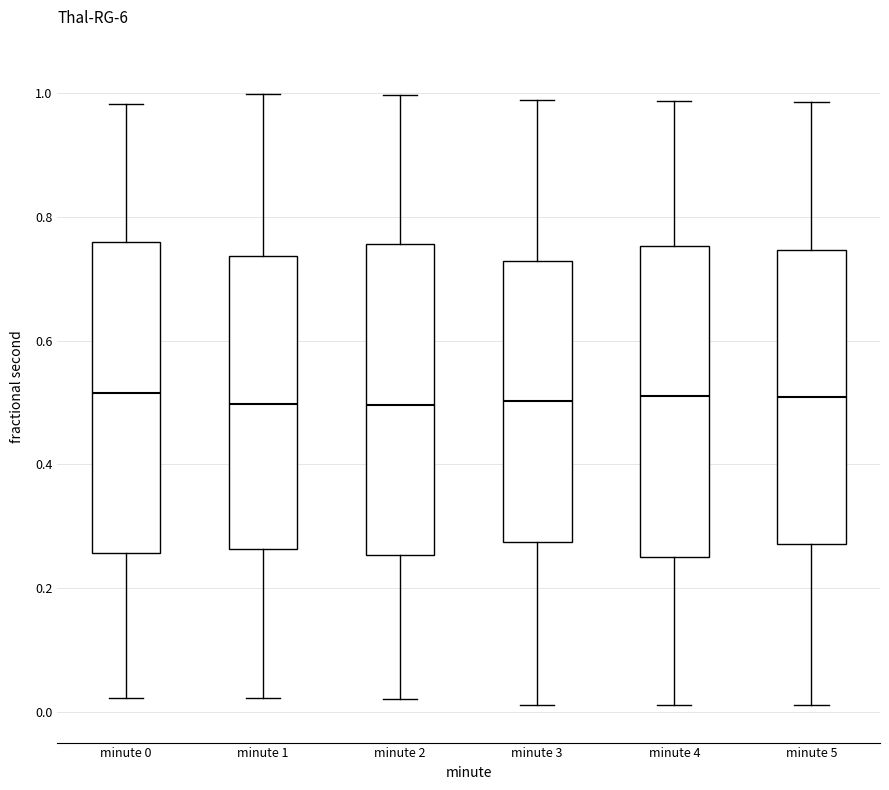

Where does the median line of the box for minute 3 sit on the y-axis? The values are not printed on the chart, so give them approximately, as read against the axis.

0.50